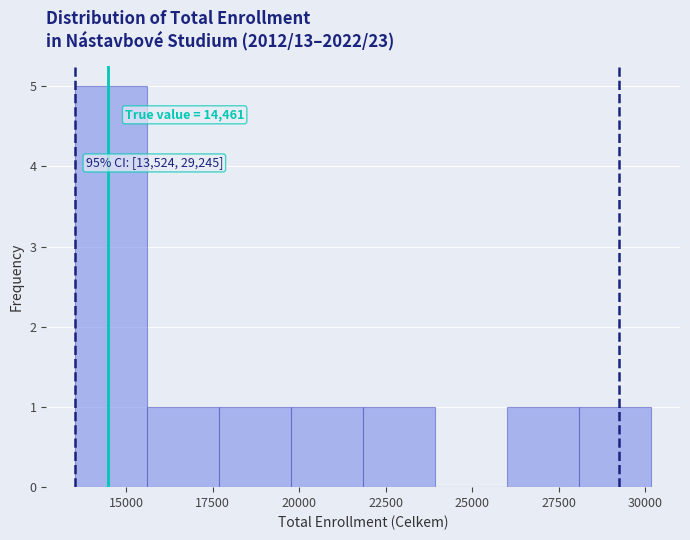

Over which range of the x-axis is the bar tallest?

13500 to 15500